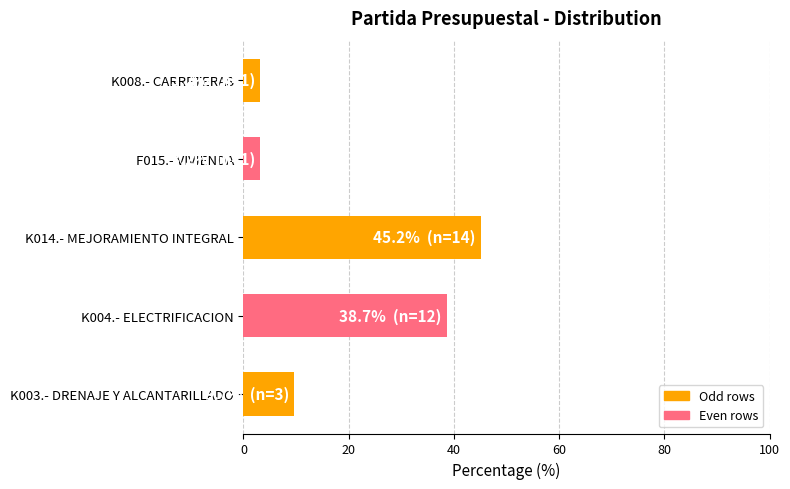

What is the maximum value shown in the chart?

45.2